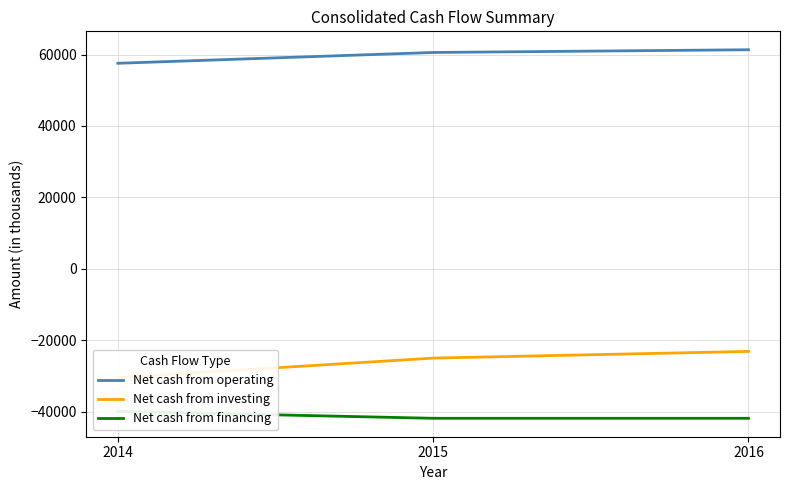

Read the Net cash from financing value at 2014.

-39899